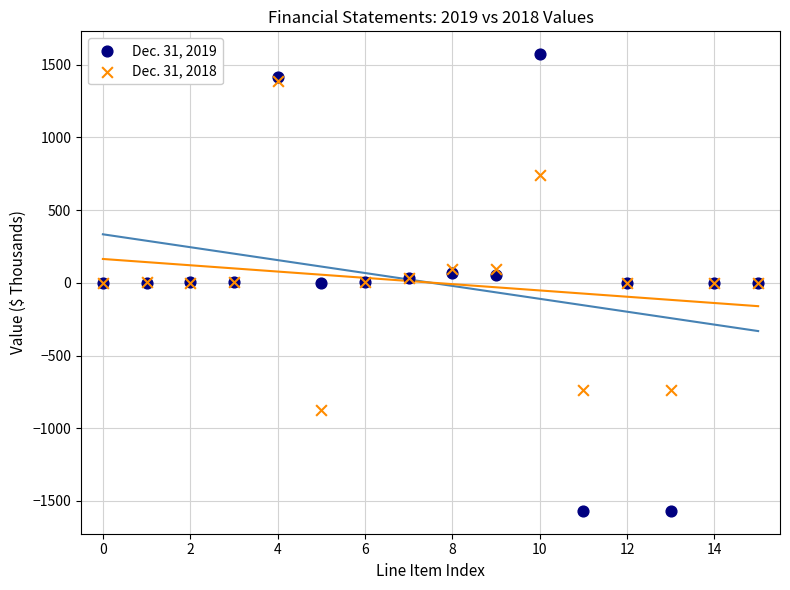

Which series contains the highest Y value?

Dec. 31, 2019